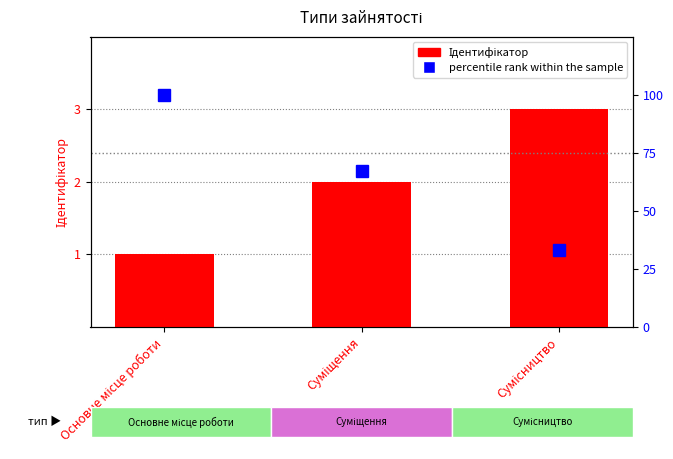

What value does the percentile rank within the sample series have at Основне місце роботи, to the nearest 5?

100